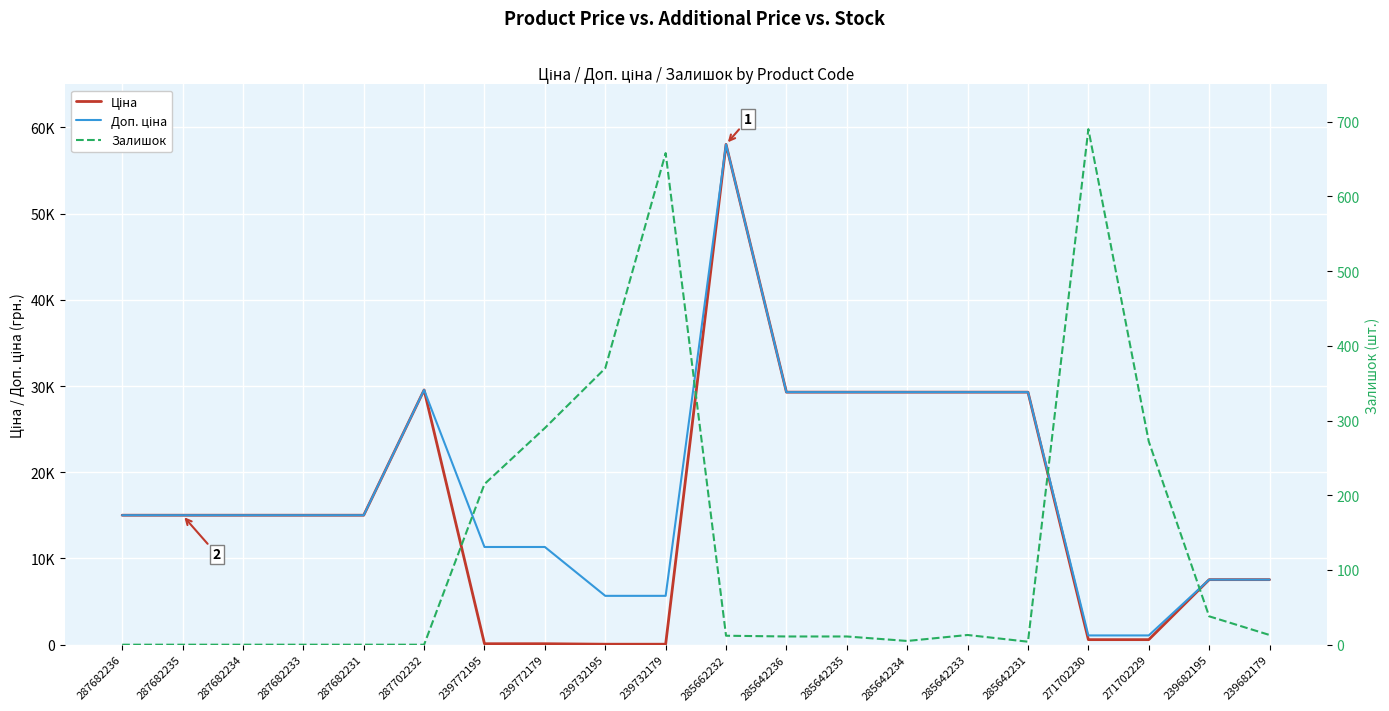

What is the label of the 8th point from the right?

285642235